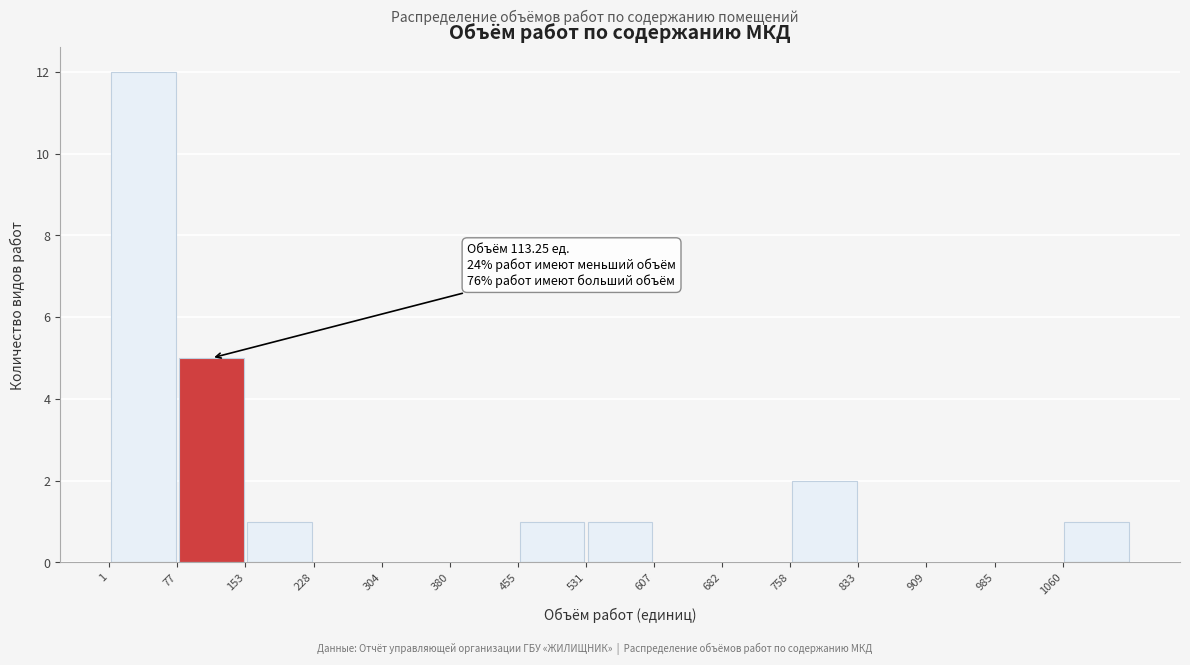

Which range on the x-axis has the tallest bar?

0 to 80